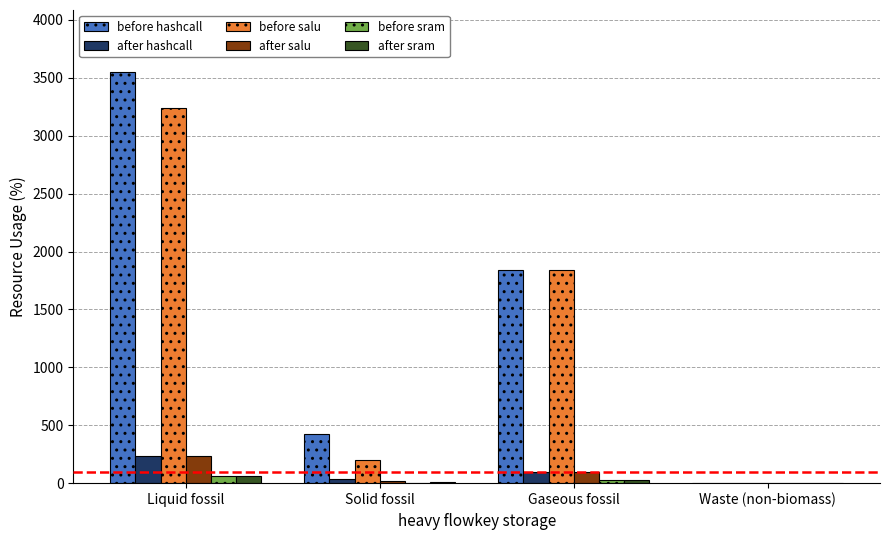

The value of after salu at Waste (non-biomass) is 0.2. True or false?

True